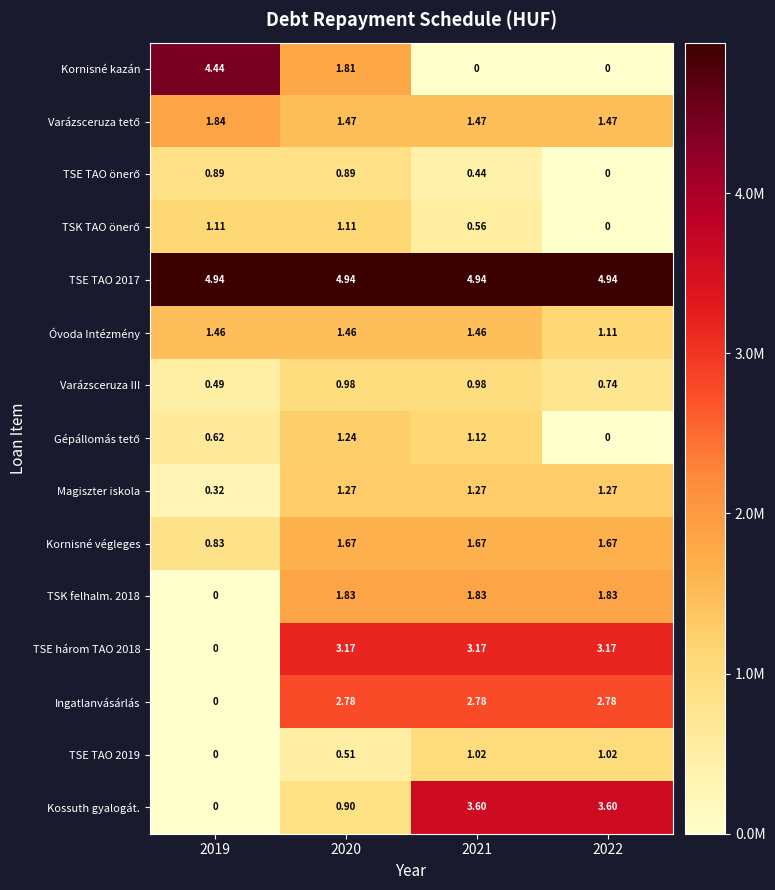

Is the value of Ingatlanvásárlás at 2022 greater than the value of TSE TAO 2017 at 2022?

No